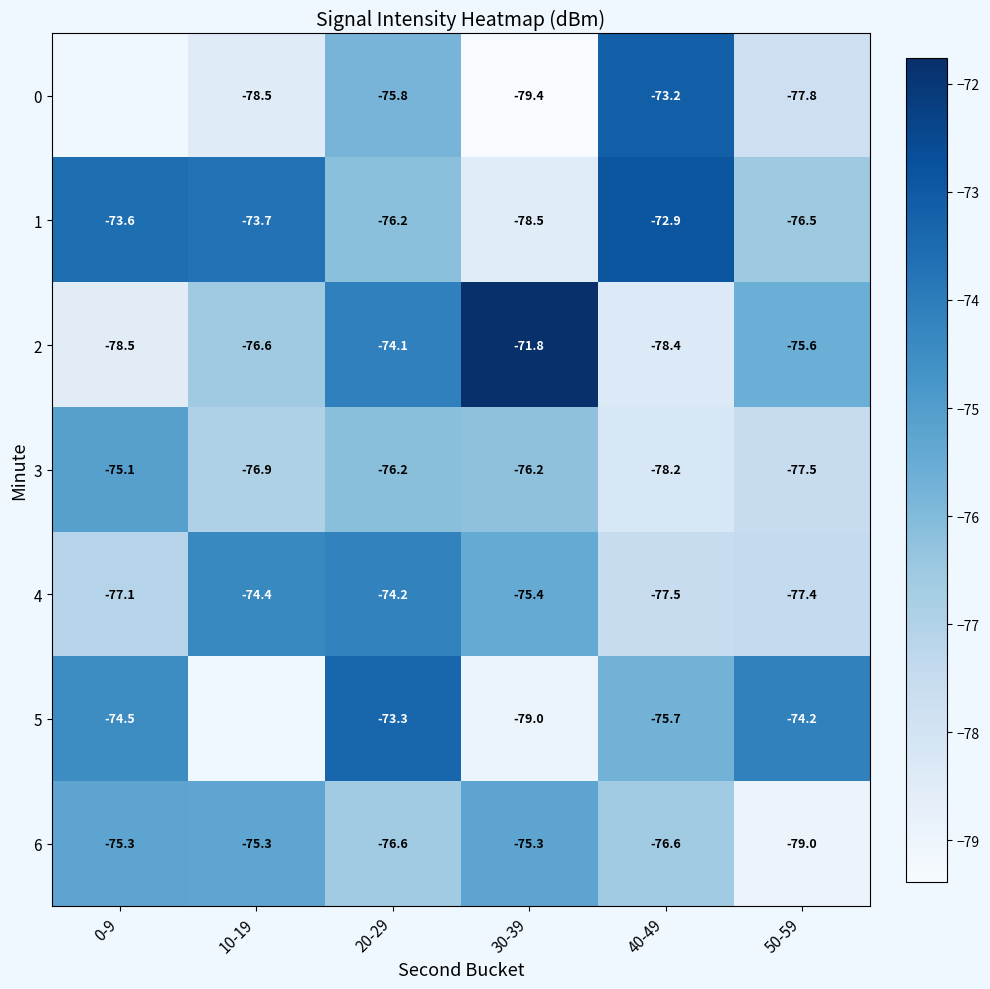

What is the total value across all series at 50-59?

-538.0